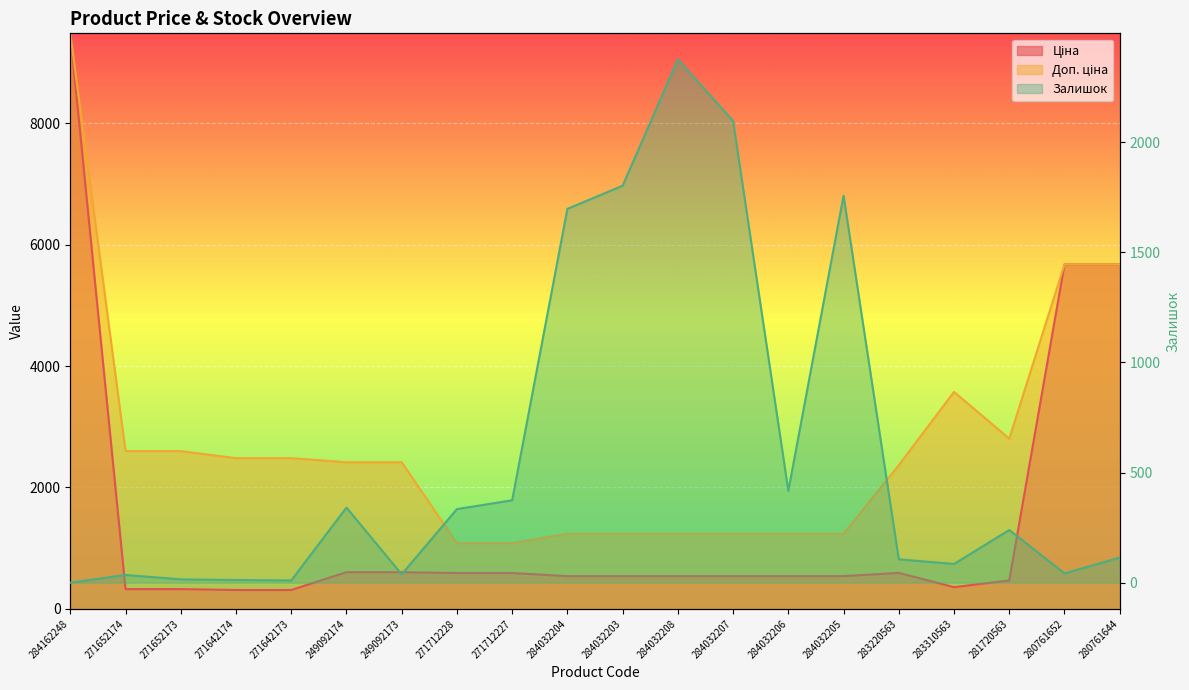

What is the difference between the highest and lowest values at 284032206?

818.4